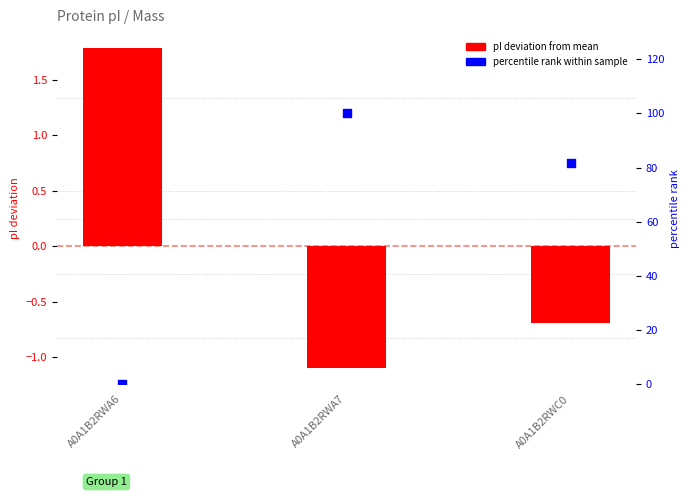

What is the total value across all series at A0A1B2RWA6?

1.8